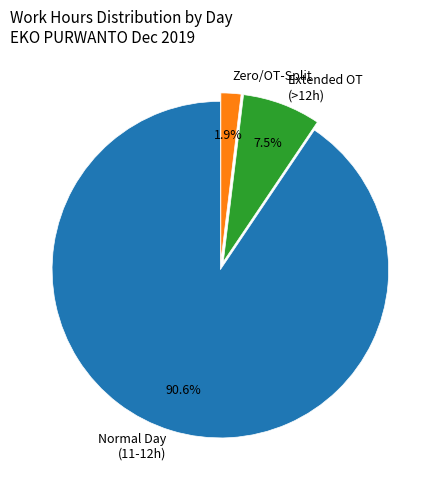

Does any single category account for the majority?

Yes